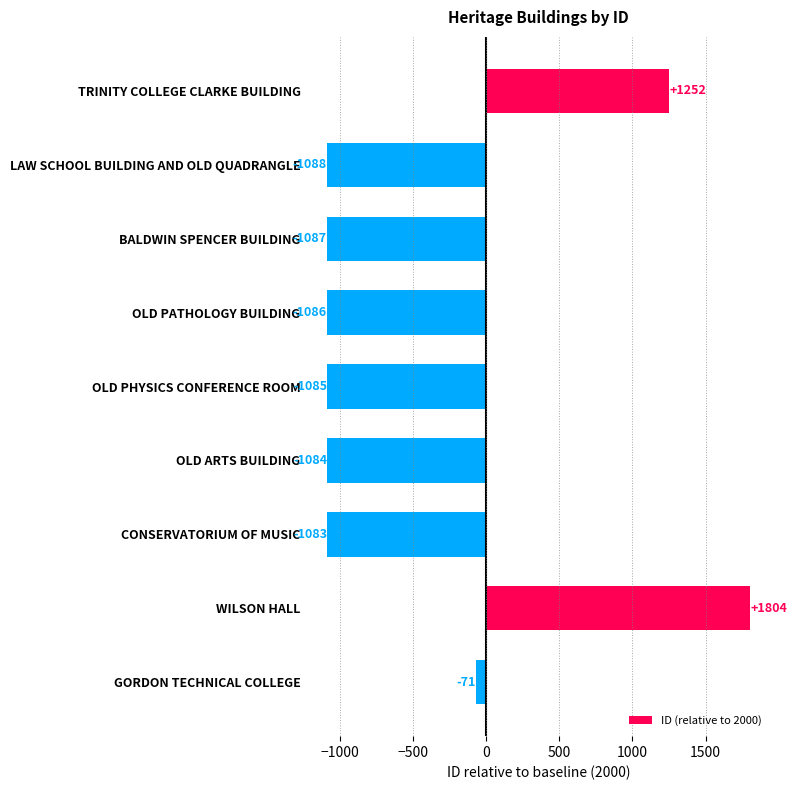

True or false: the data shows -1086 at OLD PATHOLOGY BUILDING.

True